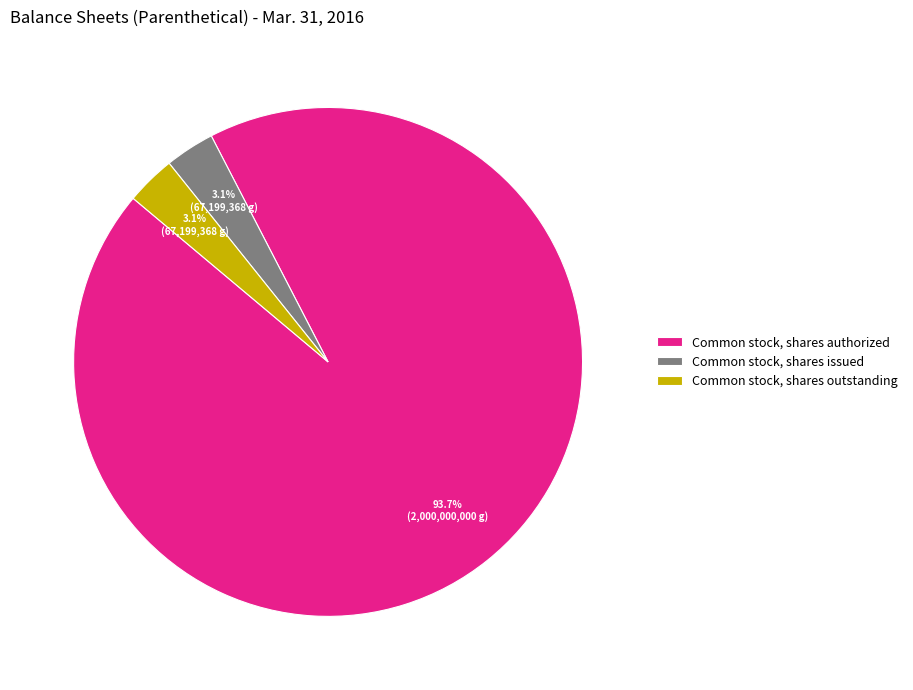

What percentage is the Common stock, shares outstanding slice, to the nearest percent?

3%